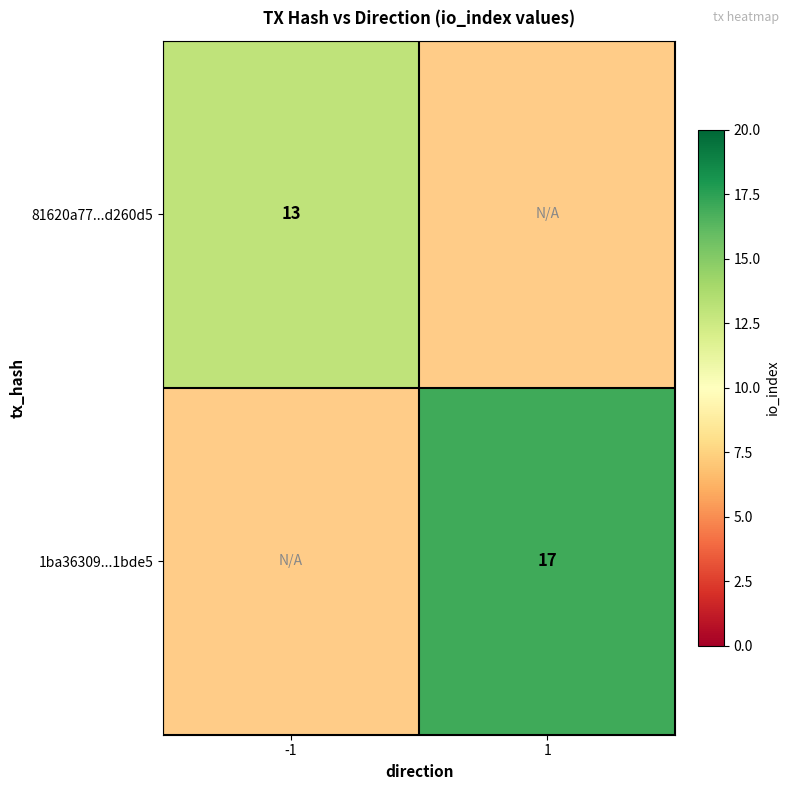

Is it true that 1ba36309...1bde5 equals 17 at 1?

True